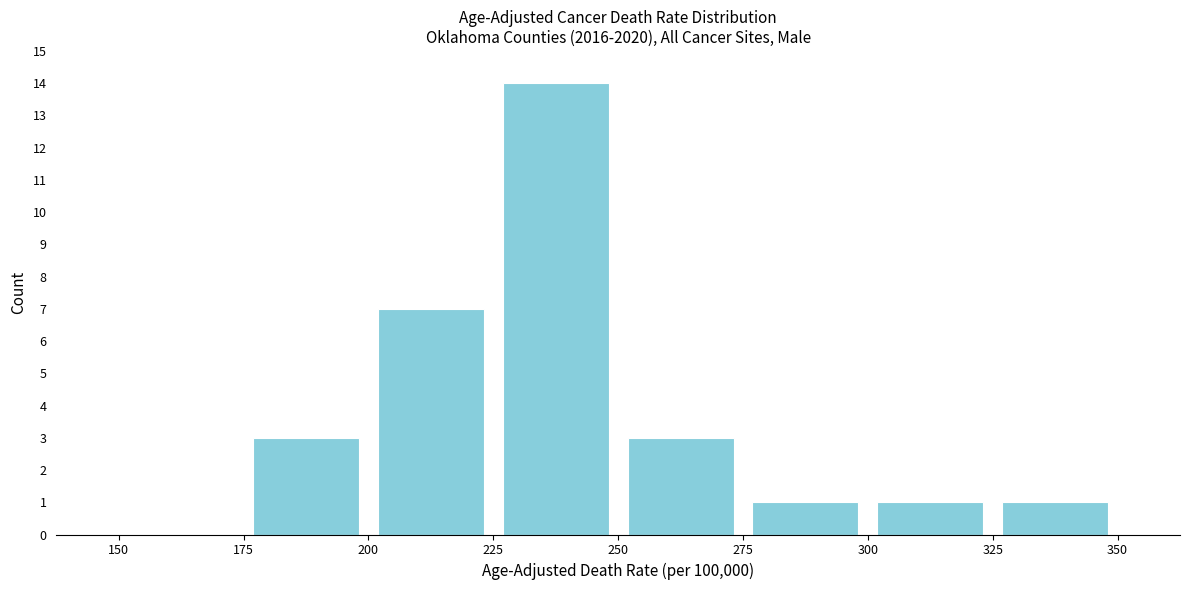

Which range on the x-axis has the tallest bar?

225 to 250